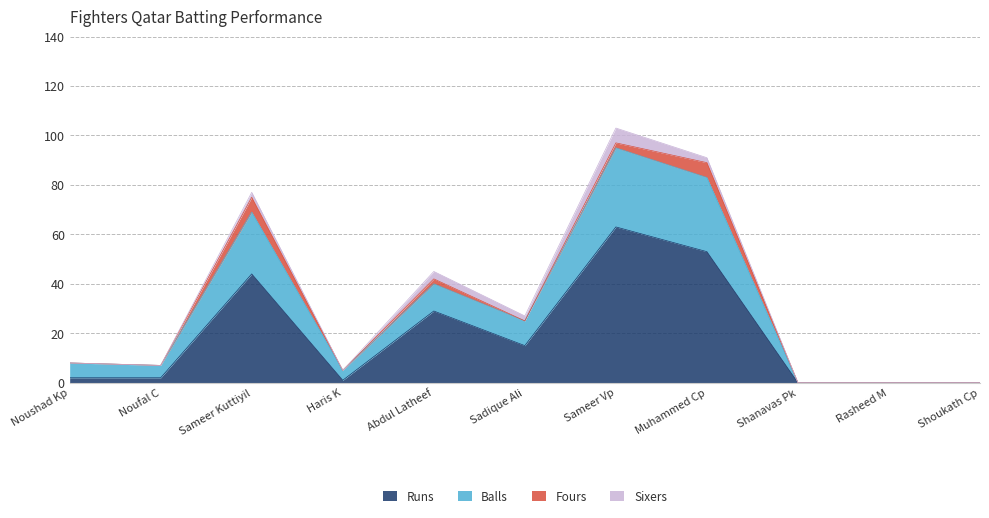

At which label does Runs reach its peak?

Sameer Vp